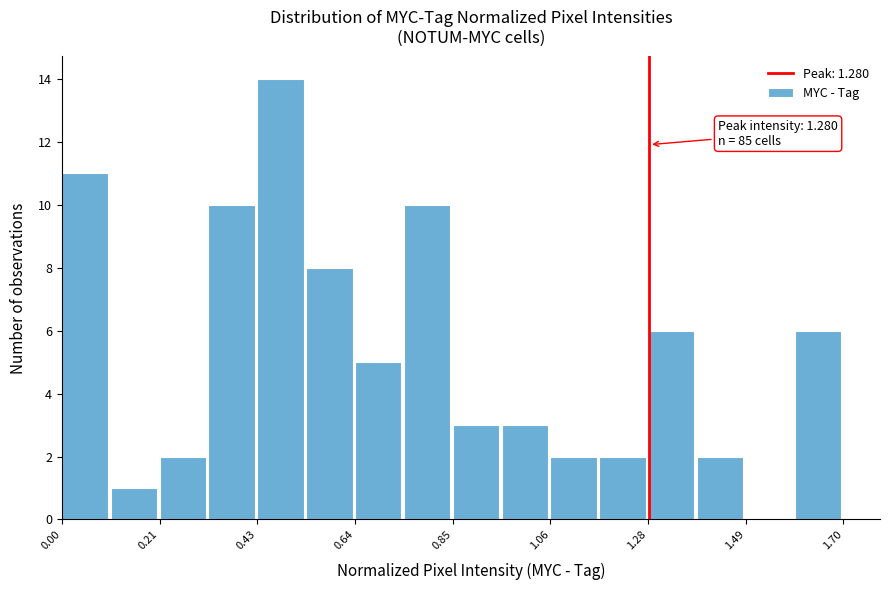

Around what value on the x-axis is the tallest bar? Give the approximate position of its centre, as read against the axis.

0.50